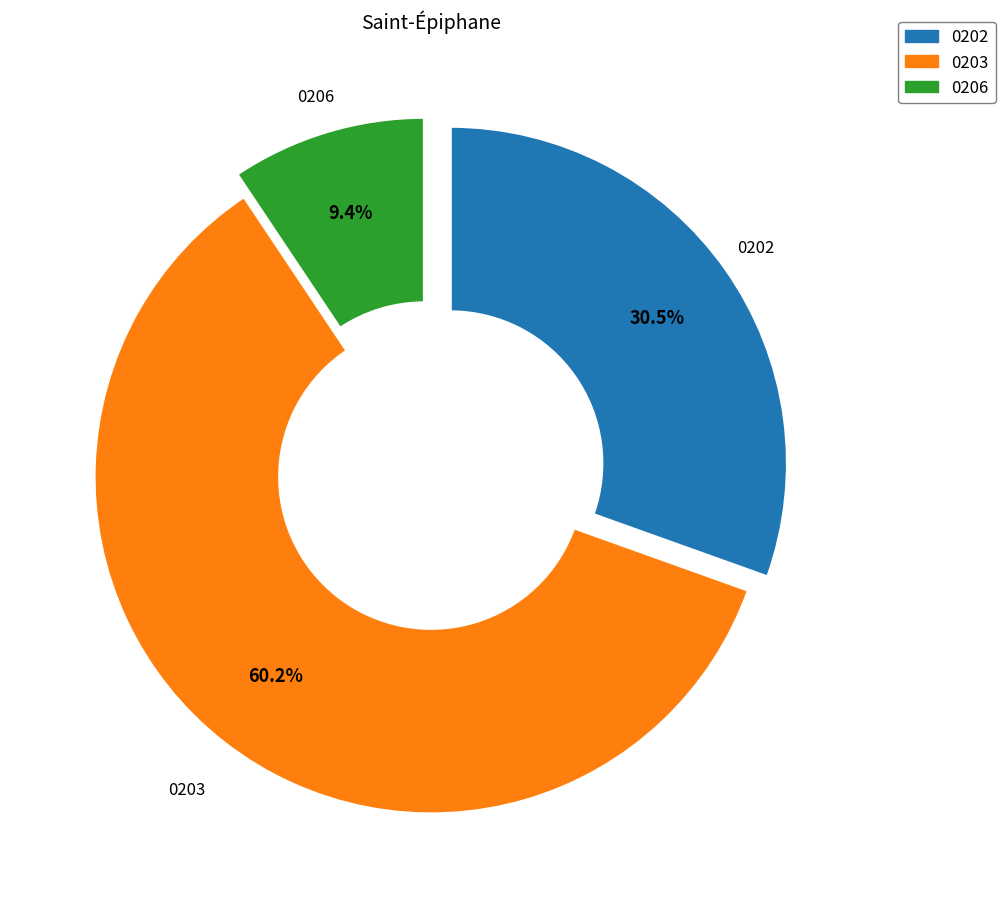

Does any single category account for the majority?

Yes